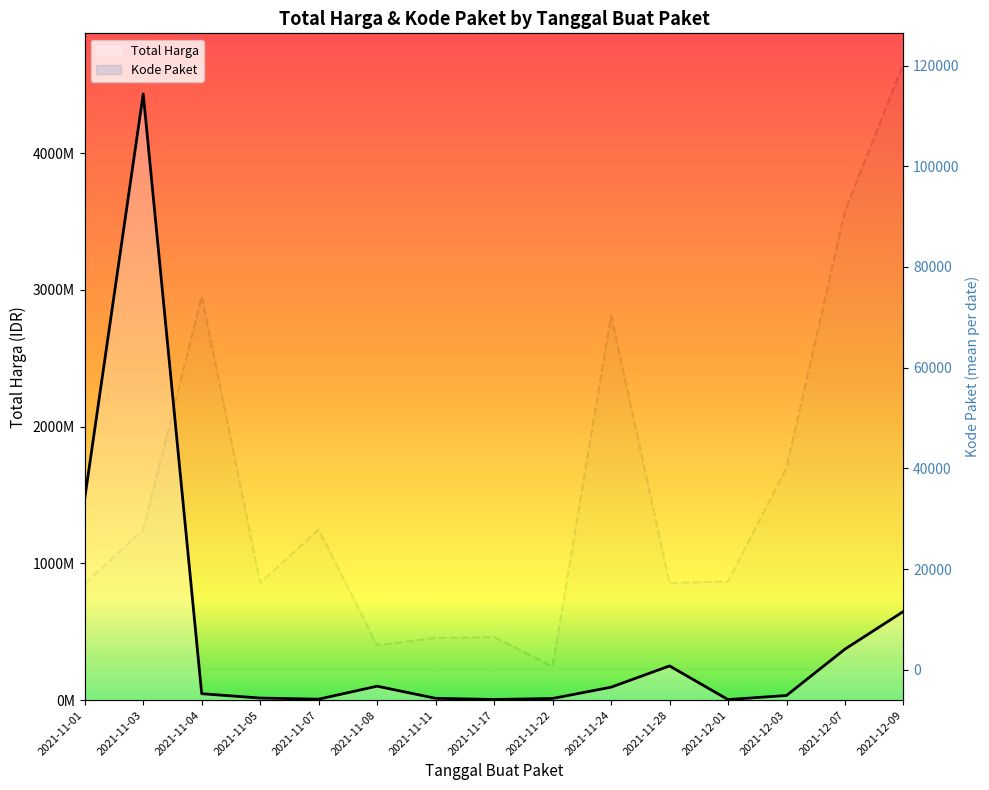

What are all the series names shown in the legend?

Total Harga, Kode Paket